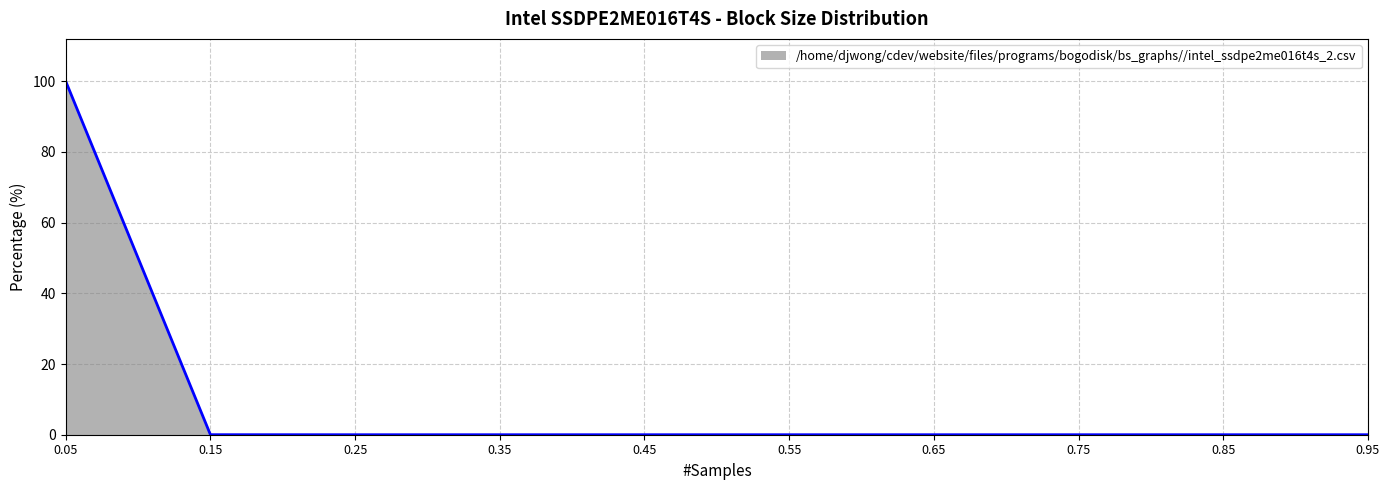

What is the change in value from 0.05 to 0.15?

-100.0